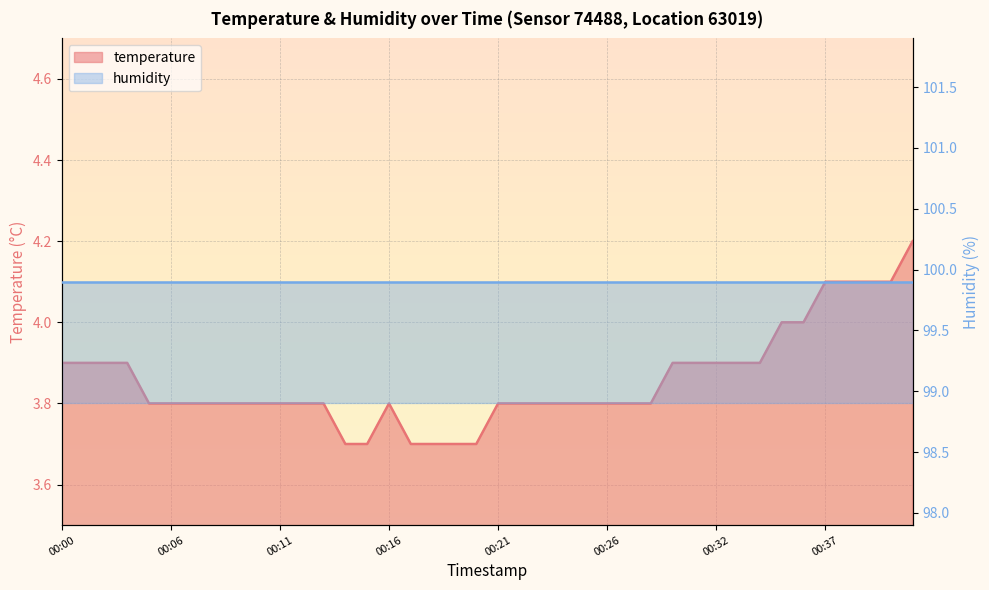

What is the maximum value shown in the chart?

4.2